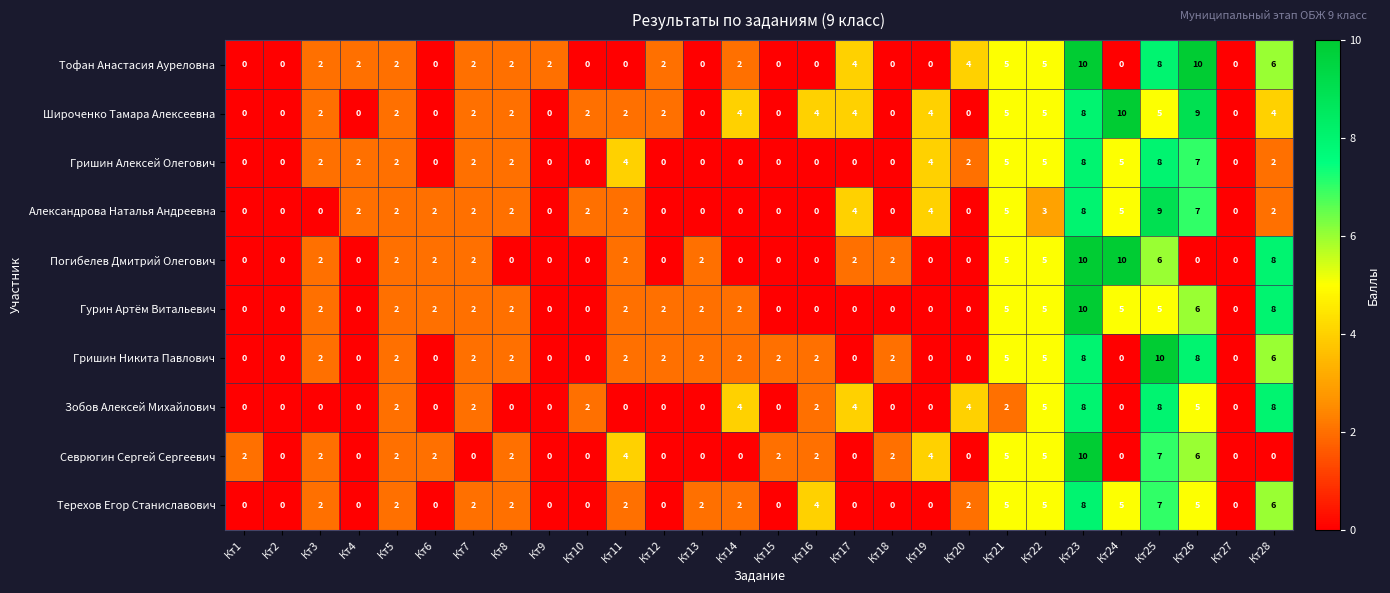

What is the difference between the Тофан Анастасия Ауреловна values at Кт13 and Кт25?

8